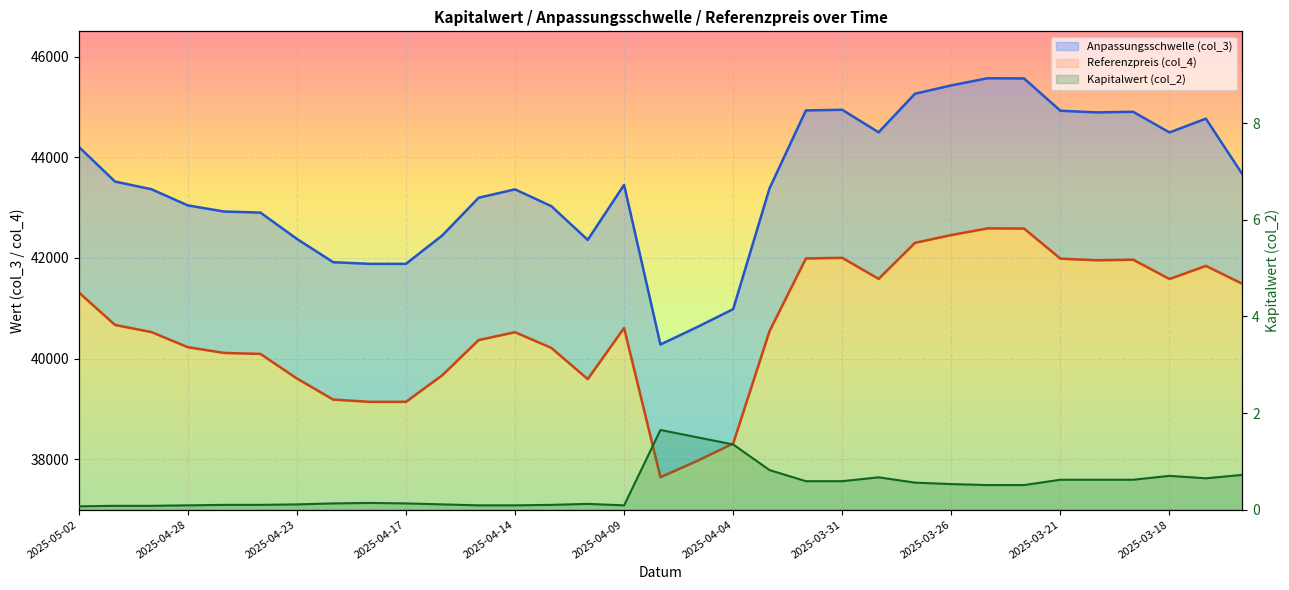

Which series has the widest spread of values?

Anpassungsschwelle (col_3)